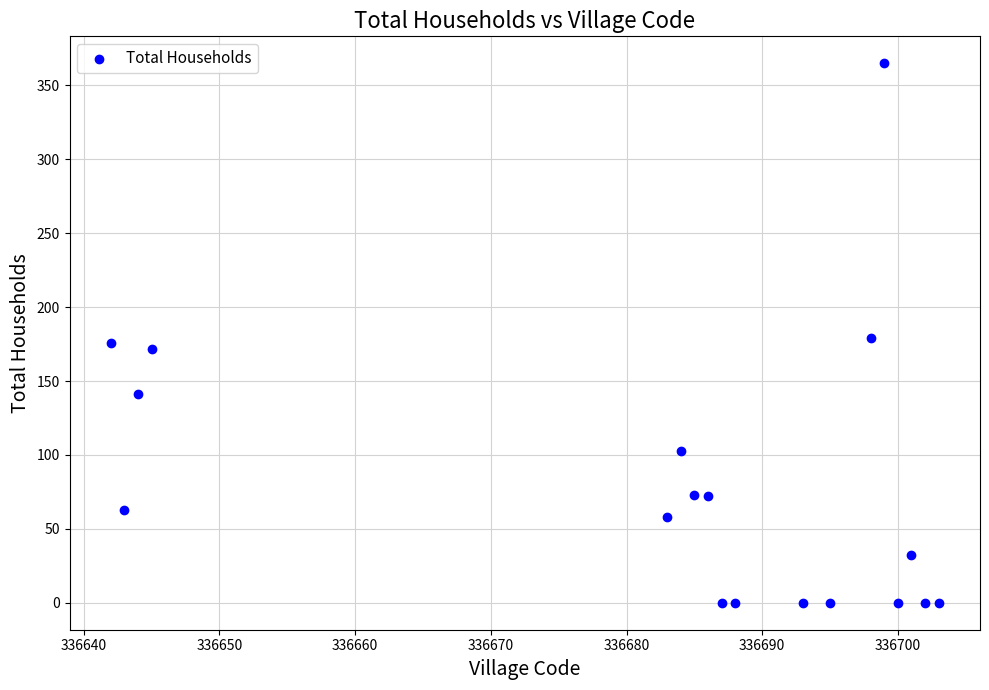

What is the range of Y values (max minus min)?

365